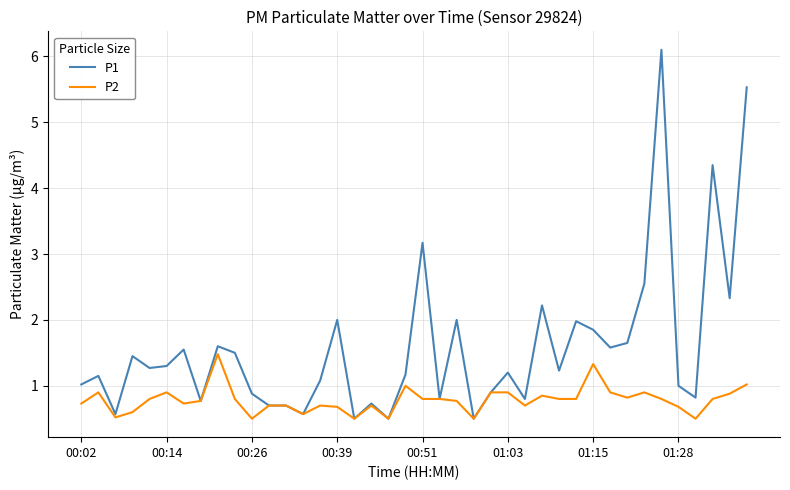

Which series has the largest range (max minus min)?

P1